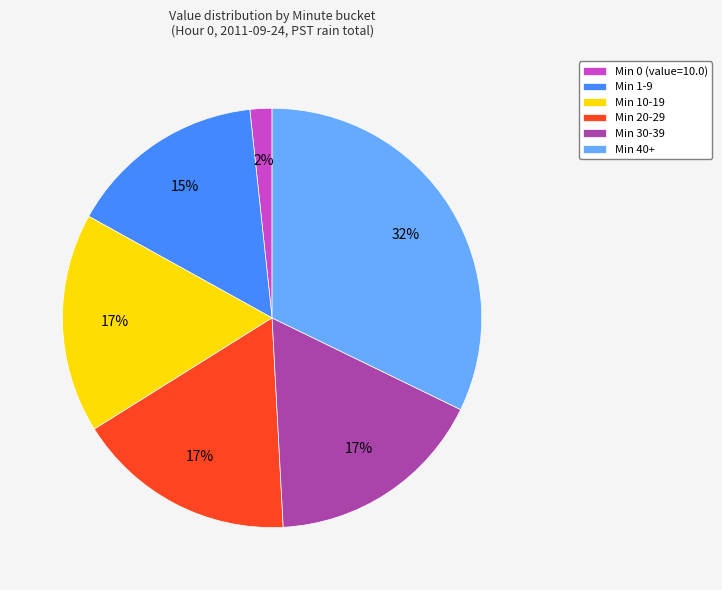

How many slices are in this pie chart?

6